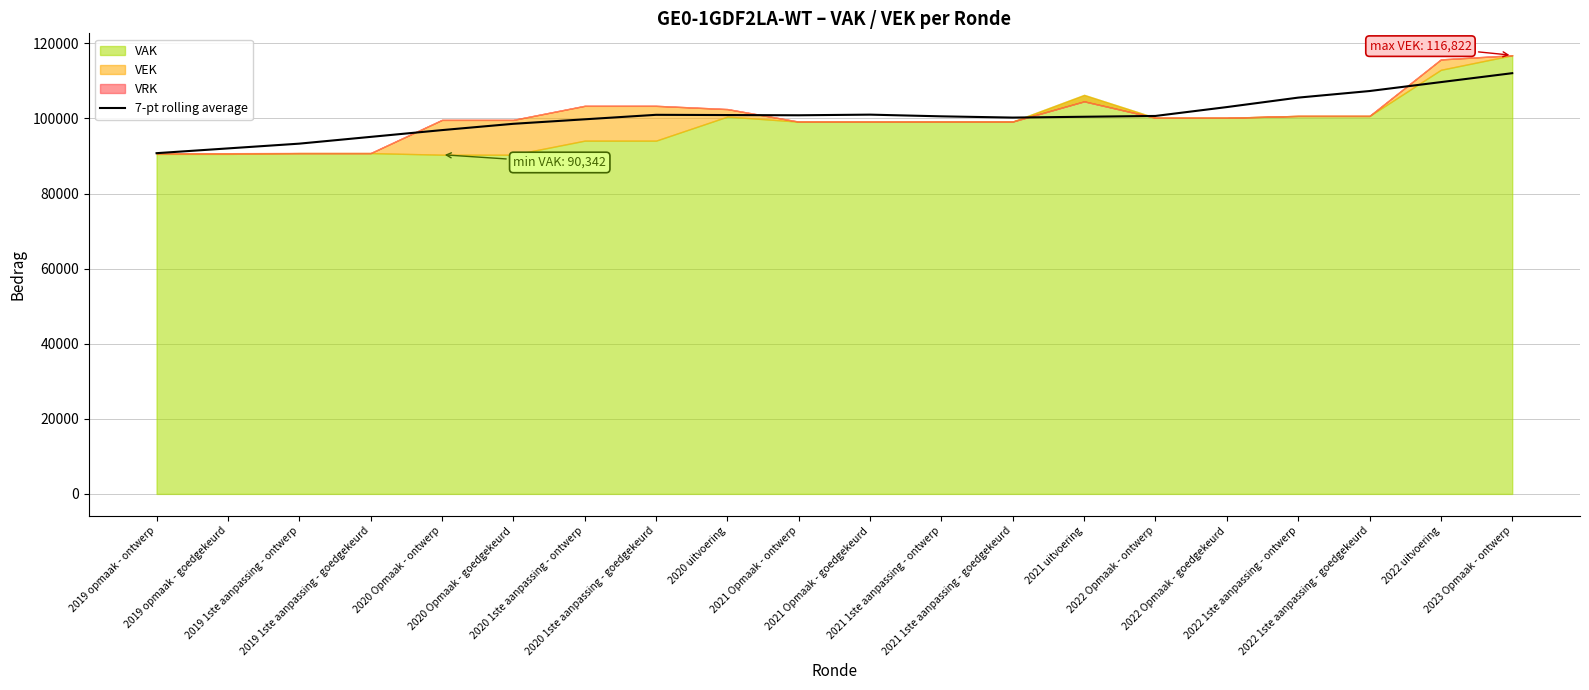

Where is the data nearest to the value 101399?

2021 Opmaak - goedgekeurd